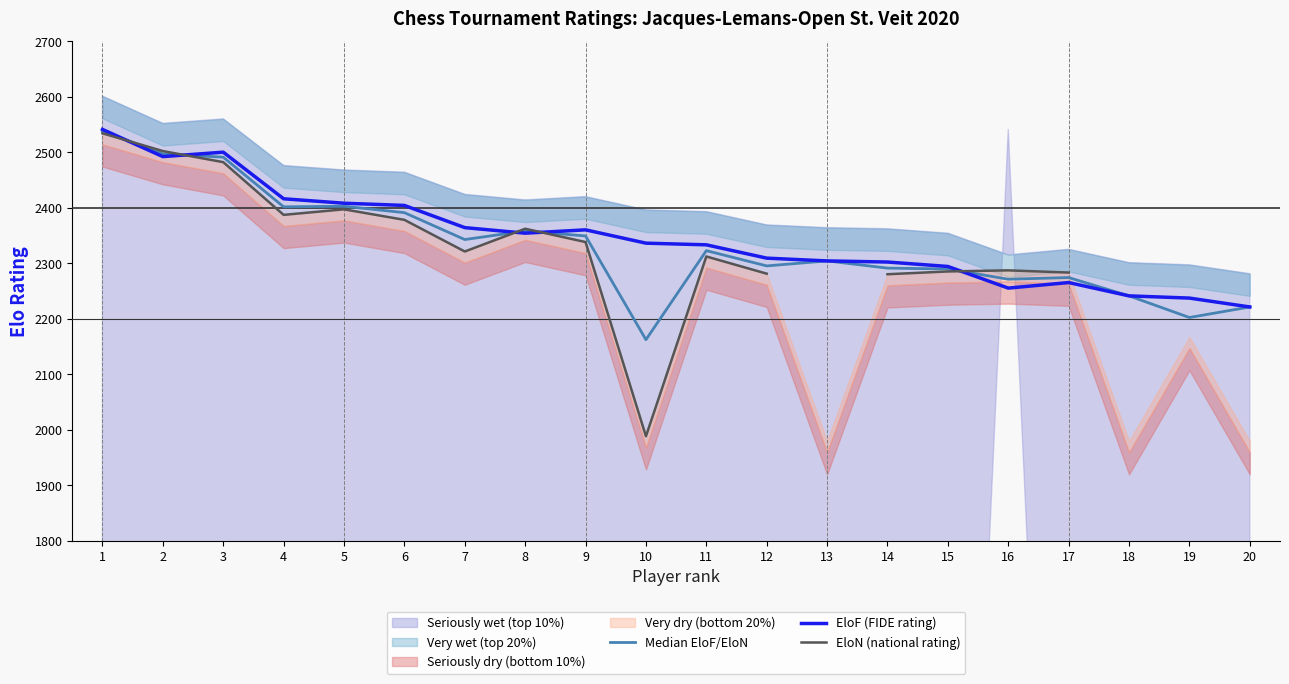

How many values in the Median EloF/EloN series exceed 2322?

10